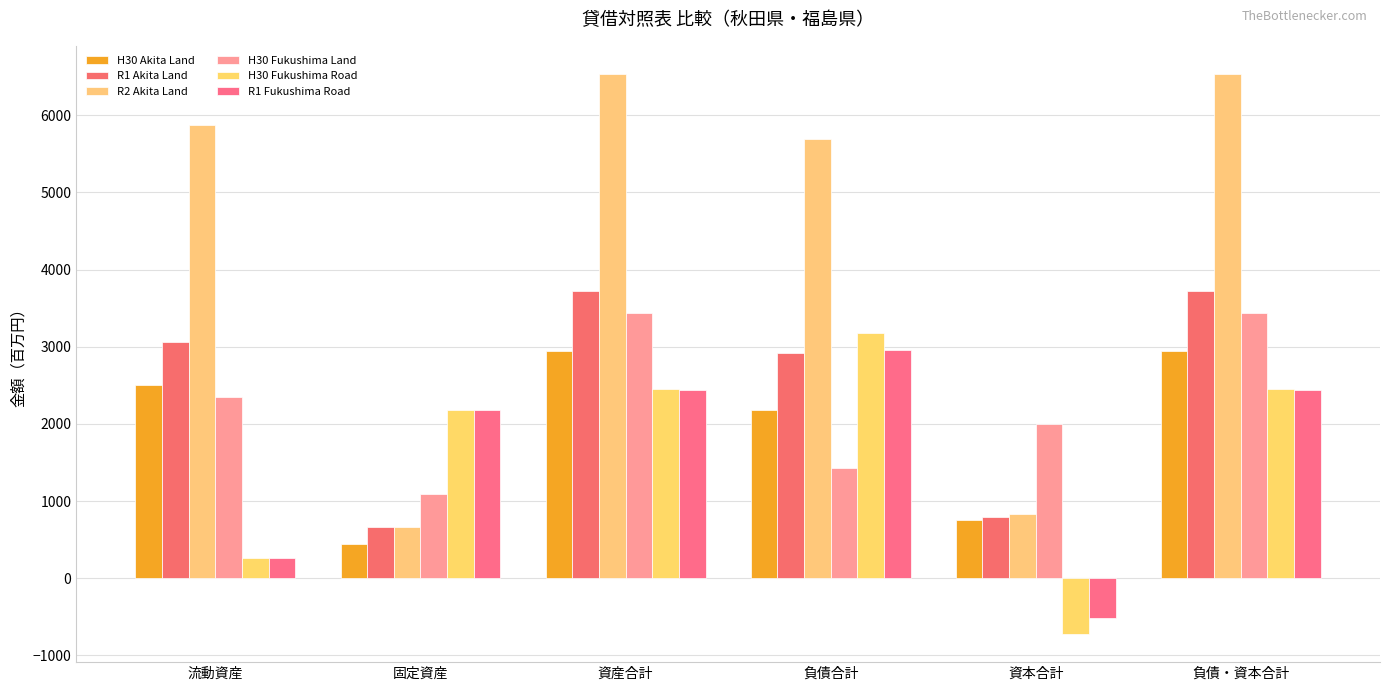

How many series are shown in this chart?

6